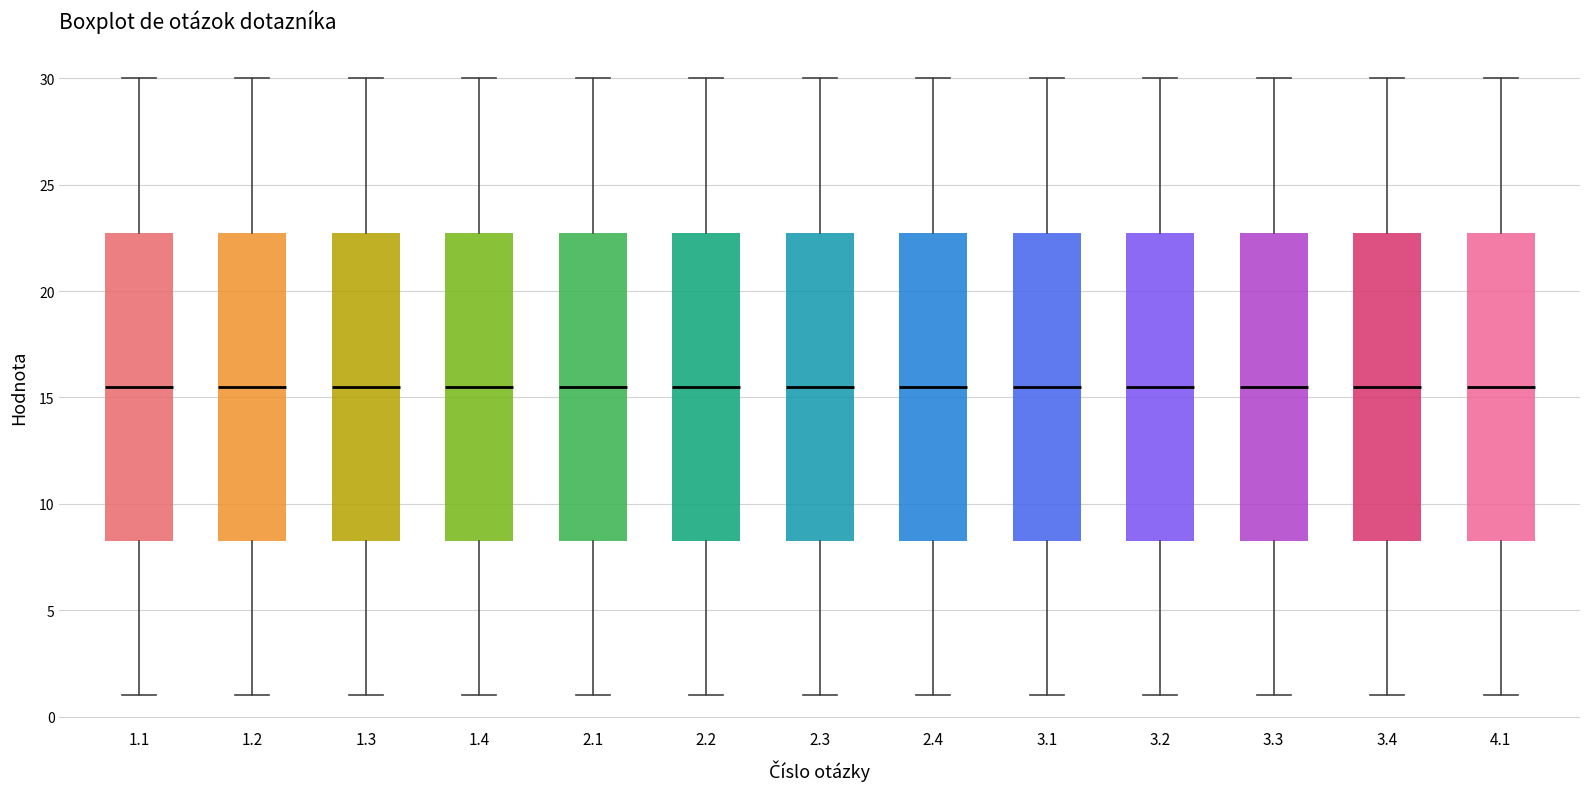

Reading left to right, transcribe this box plot: for each box, give where its median line is, the range the box spans, and where its two whiskers end, as read against the y-axis. The values are not printed on the chart, so give them approximately, as read against the axis.

1.1: median 15.5, box 8.5 to 23.0, whiskers 1.0 to 30.0
1.2: median 15.5, box 8.5 to 23.0, whiskers 1.0 to 30.0
1.3: median 15.5, box 8.5 to 23.0, whiskers 1.0 to 30.0
1.4: median 15.5, box 8.5 to 23.0, whiskers 1.0 to 30.0
2.1: median 15.5, box 8.5 to 23.0, whiskers 1.0 to 30.0
2.2: median 15.5, box 8.5 to 23.0, whiskers 1.0 to 30.0
2.3: median 15.5, box 8.5 to 23.0, whiskers 1.0 to 30.0
2.4: median 15.5, box 8.5 to 23.0, whiskers 1.0 to 30.0
3.1: median 15.5, box 8.5 to 23.0, whiskers 1.0 to 30.0
3.2: median 15.5, box 8.5 to 23.0, whiskers 1.0 to 30.0
3.3: median 15.5, box 8.5 to 23.0, whiskers 1.0 to 30.0
3.4: median 15.5, box 8.5 to 23.0, whiskers 1.0 to 30.0
4.1: median 15.5, box 8.5 to 23.0, whiskers 1.0 to 30.0